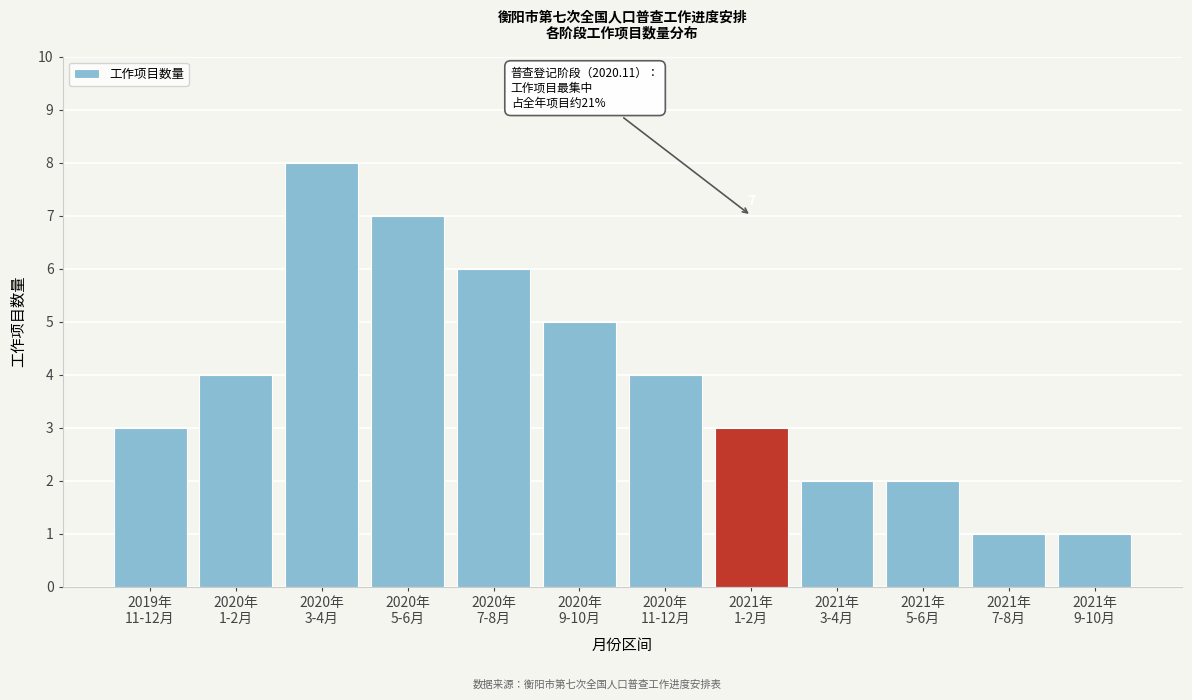

Reading left to right, what are all the values shown in this chart?

3	4	8	7	6	5	4	3	2	2	1	1